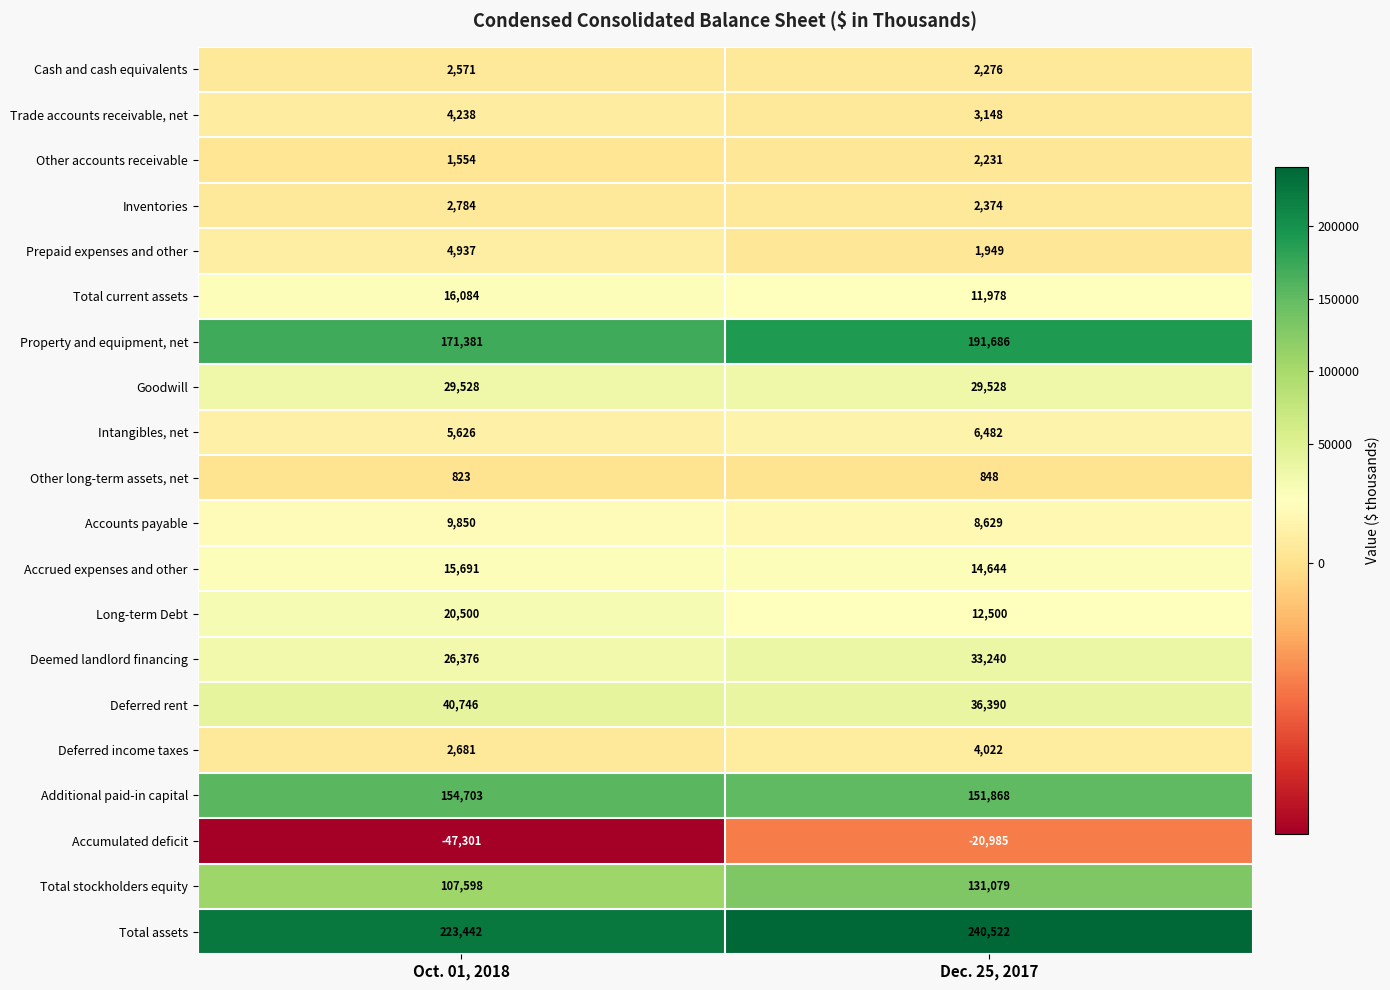

What is the difference between the highest and lowest values at Oct. 01, 2018?

270743